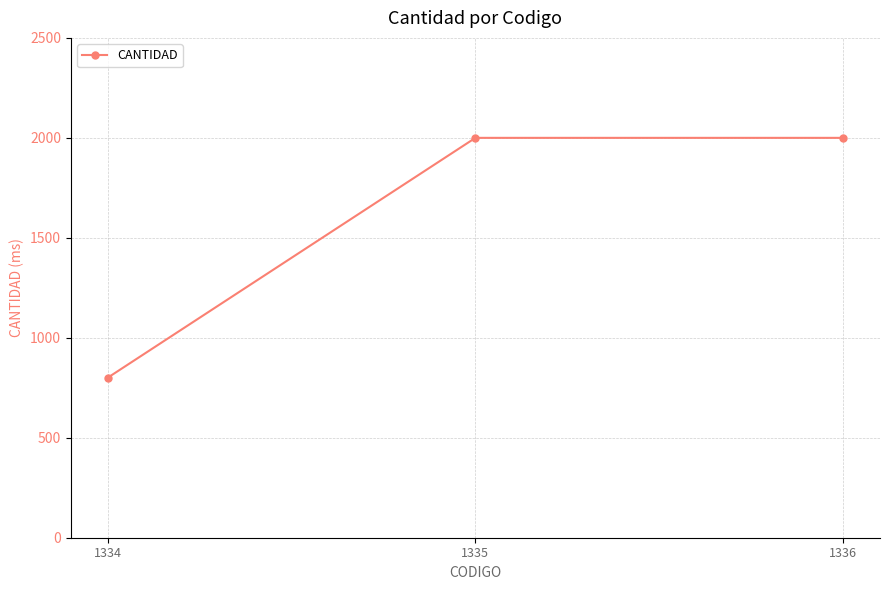

Approximately how many times larger is the value at 1336 compared to 1335?

1.0